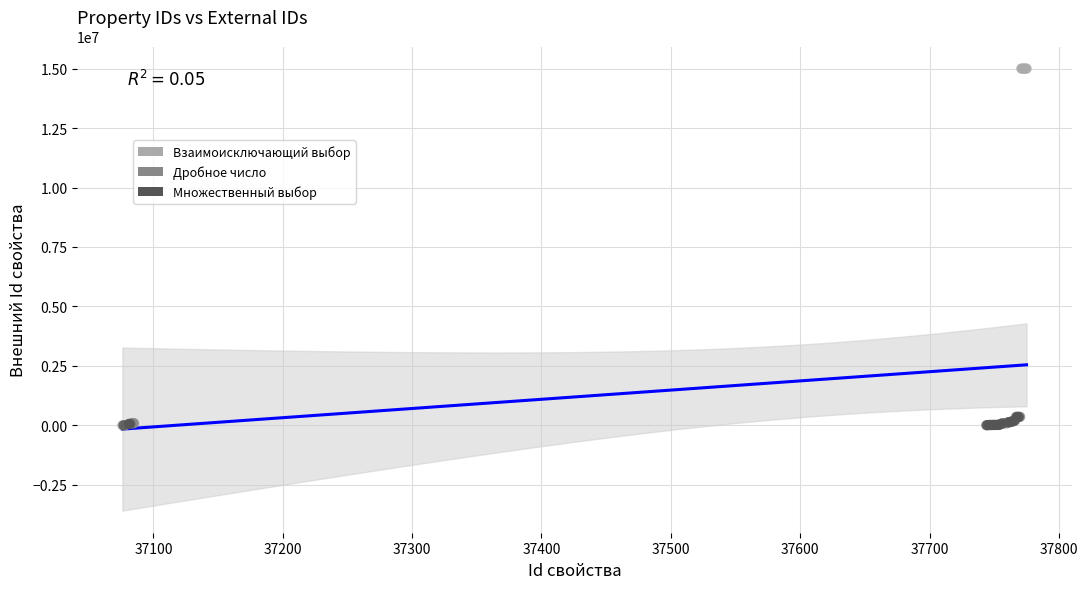

Which series has the widest spread of Y values?

Взаимоисключающий выбор